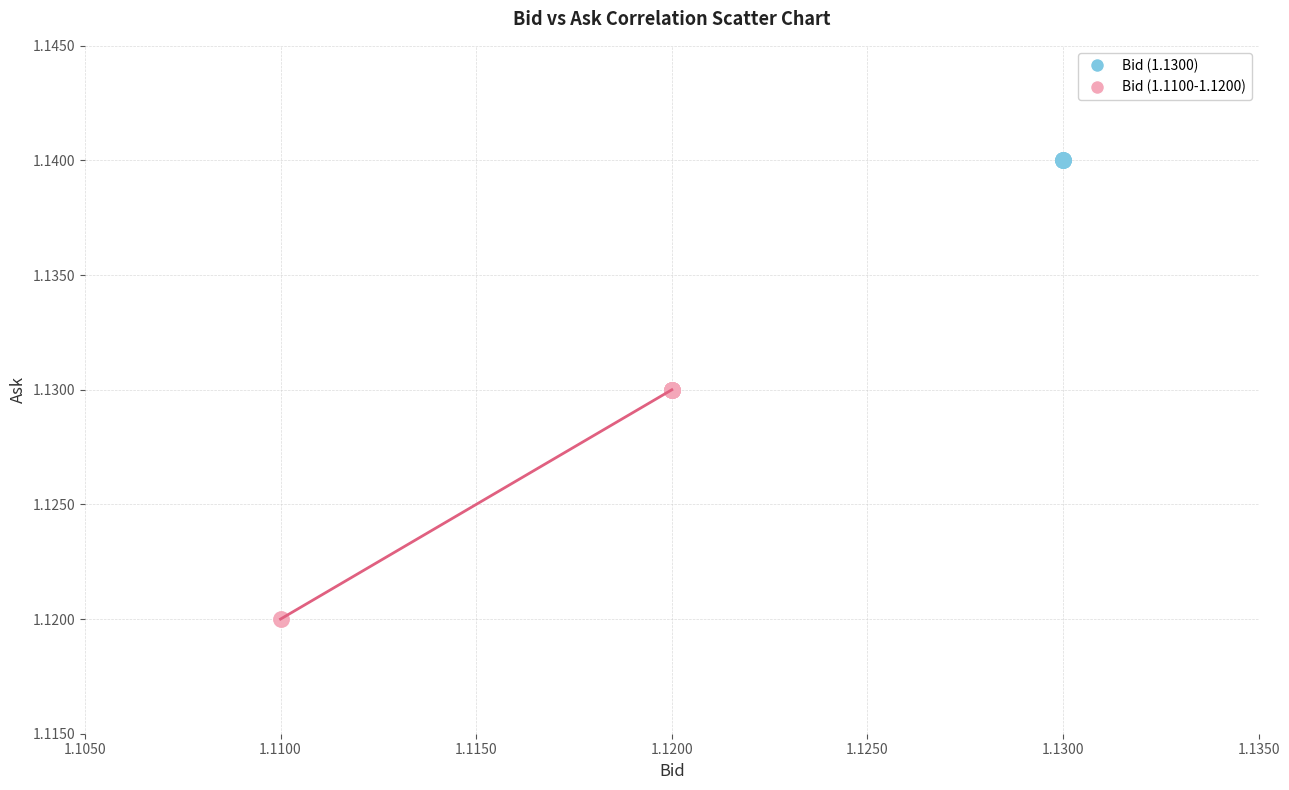

Which series contains the highest Y value?

Bid (1.1300)